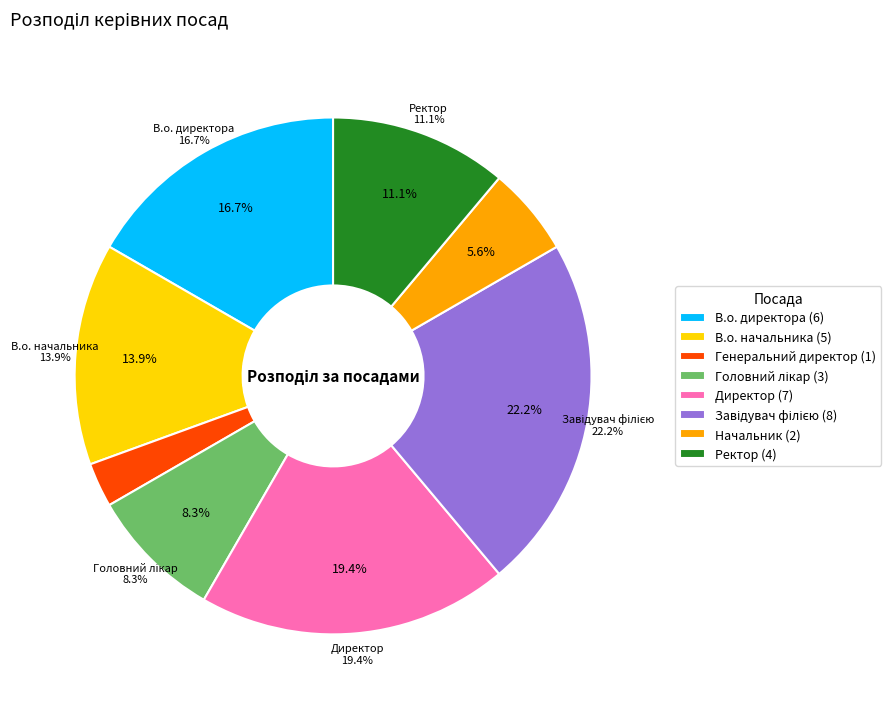

Which category has the smallest portion of the pie?

Генеральний директор